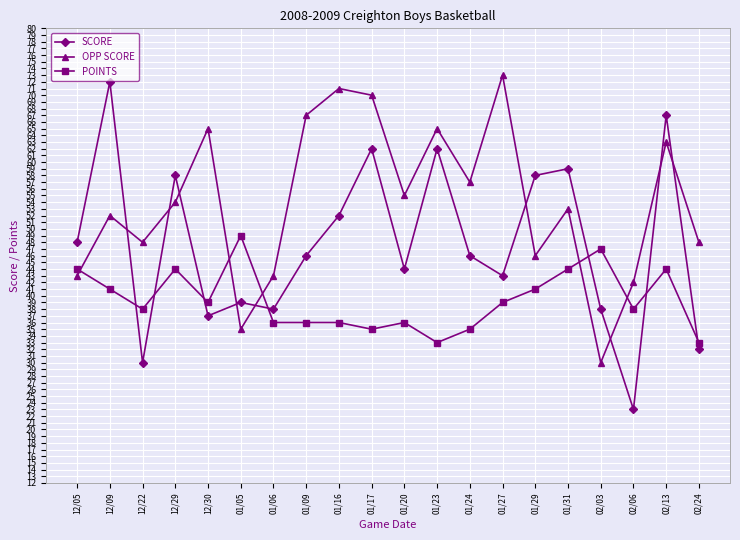

What is the value of the OPP SCORE point at the 7th from the left?

43